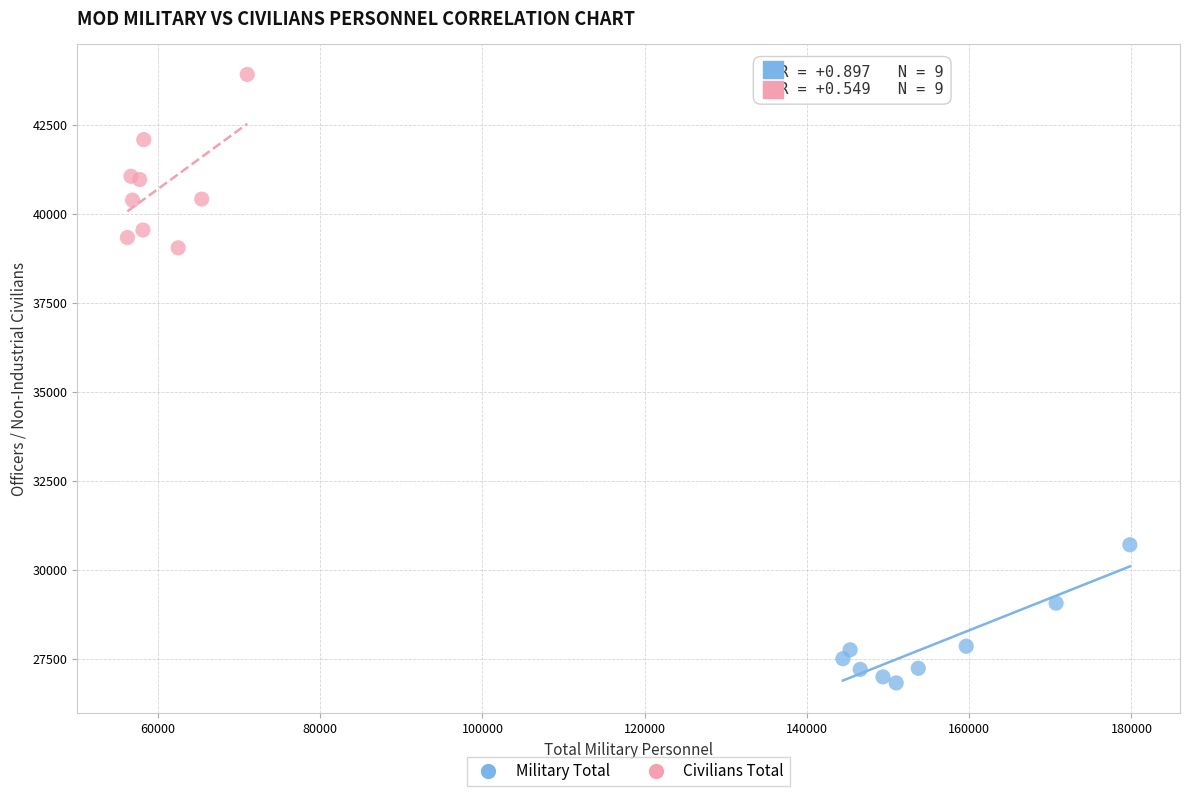

Which series reaches the minimum Y coordinate?

Military Total